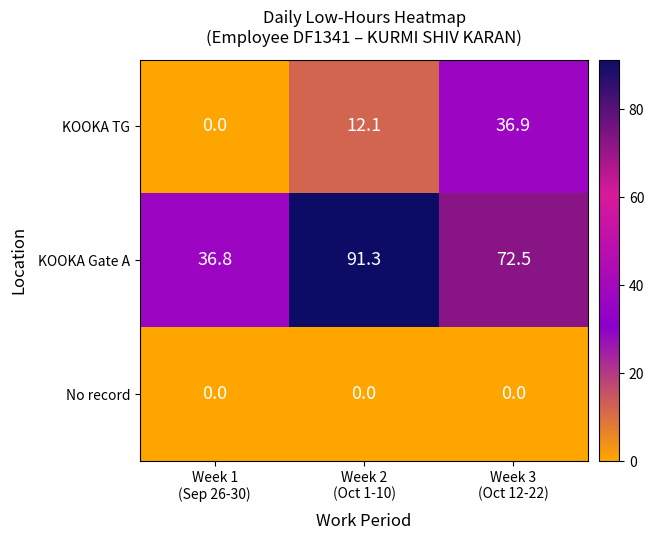

List the series in order of their overall mean, highest first.

KOOKA Gate A, KOOKA TG, No record